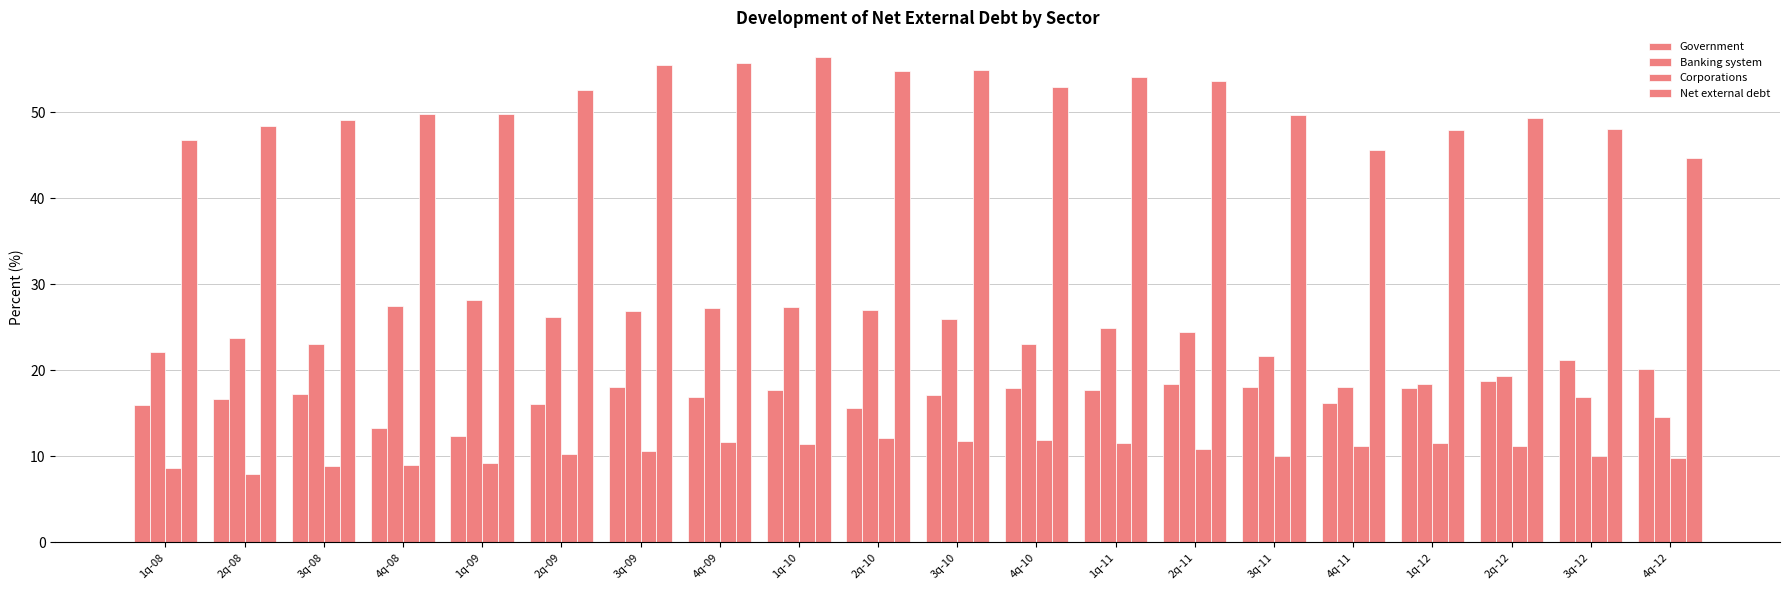

Are the bars grouped side by side (vs. stacked)?

Yes